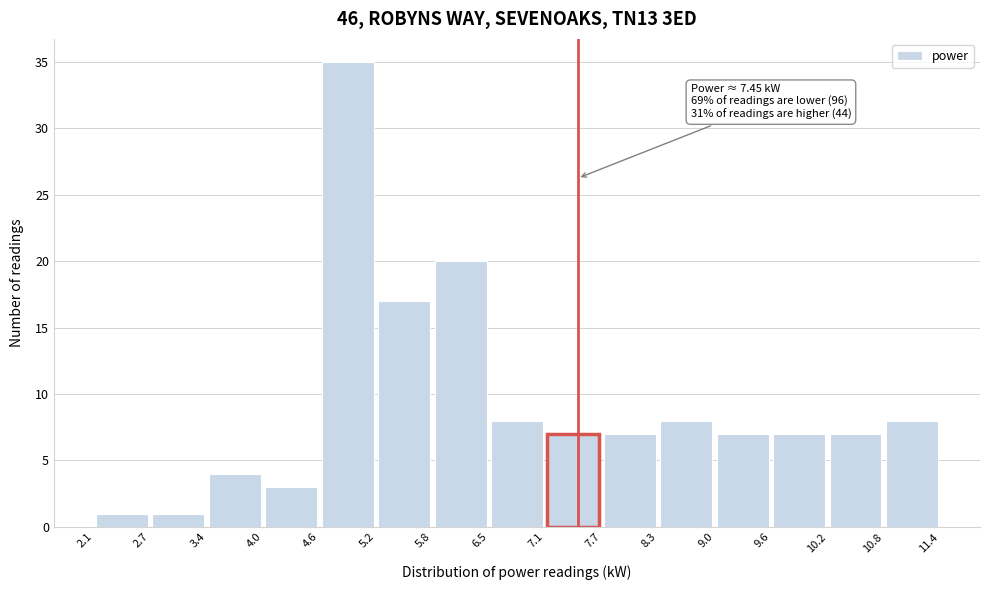

Which range on the x-axis has the tallest bar?

4.6 to 5.2